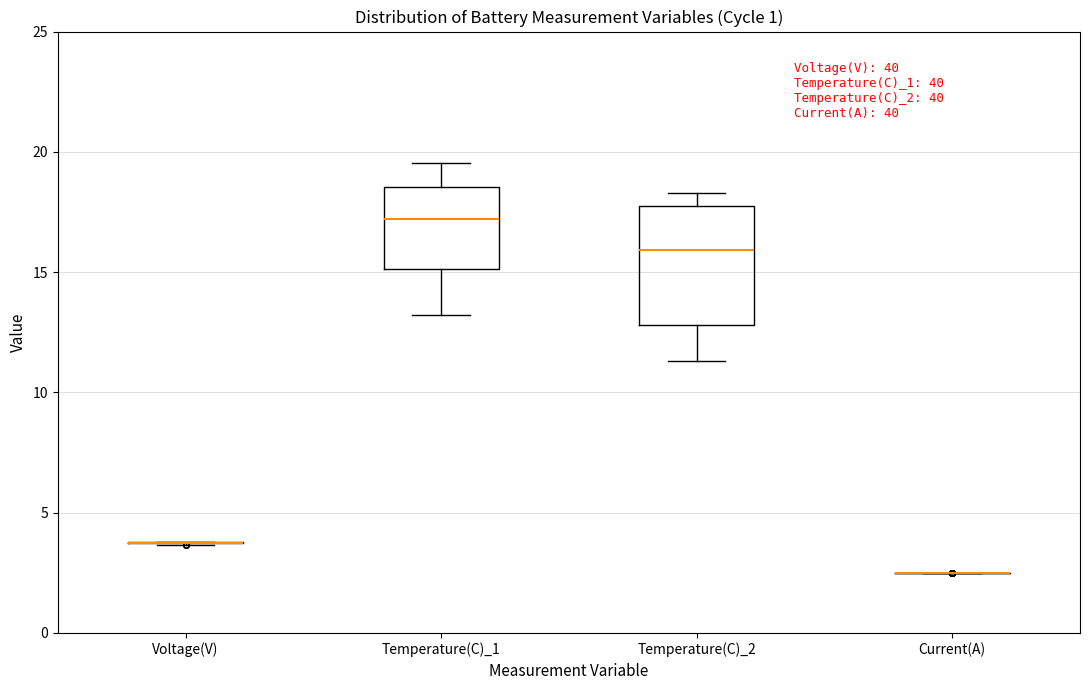

Reading left to right, transcribe this box plot: for each box, give where its median line is, the range the box spans, and where its two whiskers end, as read against the y-axis. The values are not printed on the chart, so give them approximately, as read against the axis.

Voltage(V): box collapsed to a line at 4.0, whiskers 3.5 to 4.0
Temperature(C)_1: median 17.0, box 15.0 to 18.5, whiskers 13.0 to 19.5
Temperature(C)_2: median 16.0, box 13.0 to 17.5, whiskers 11.5 to 18.5
Current(A): box collapsed to a line at 2.5, whiskers 2.5 to 2.5